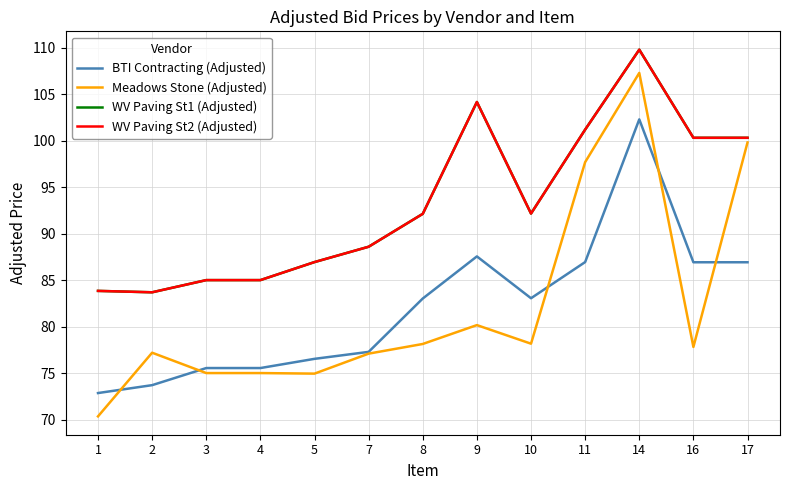

Is this an area chart (filled region under the line)?

No